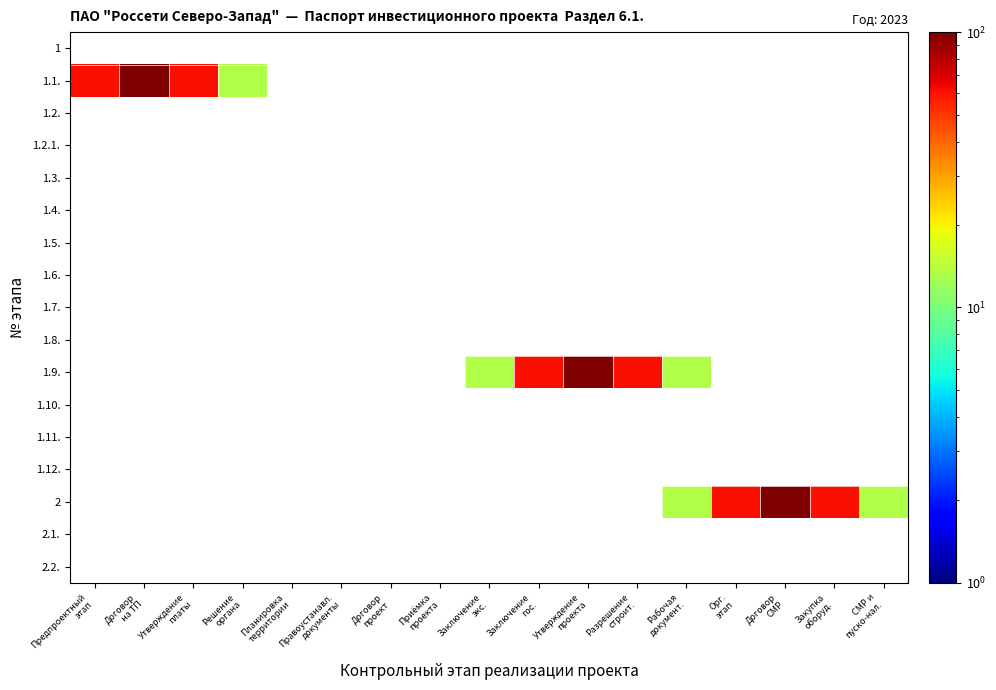

At how many categories does at least one series exceed 47?

9